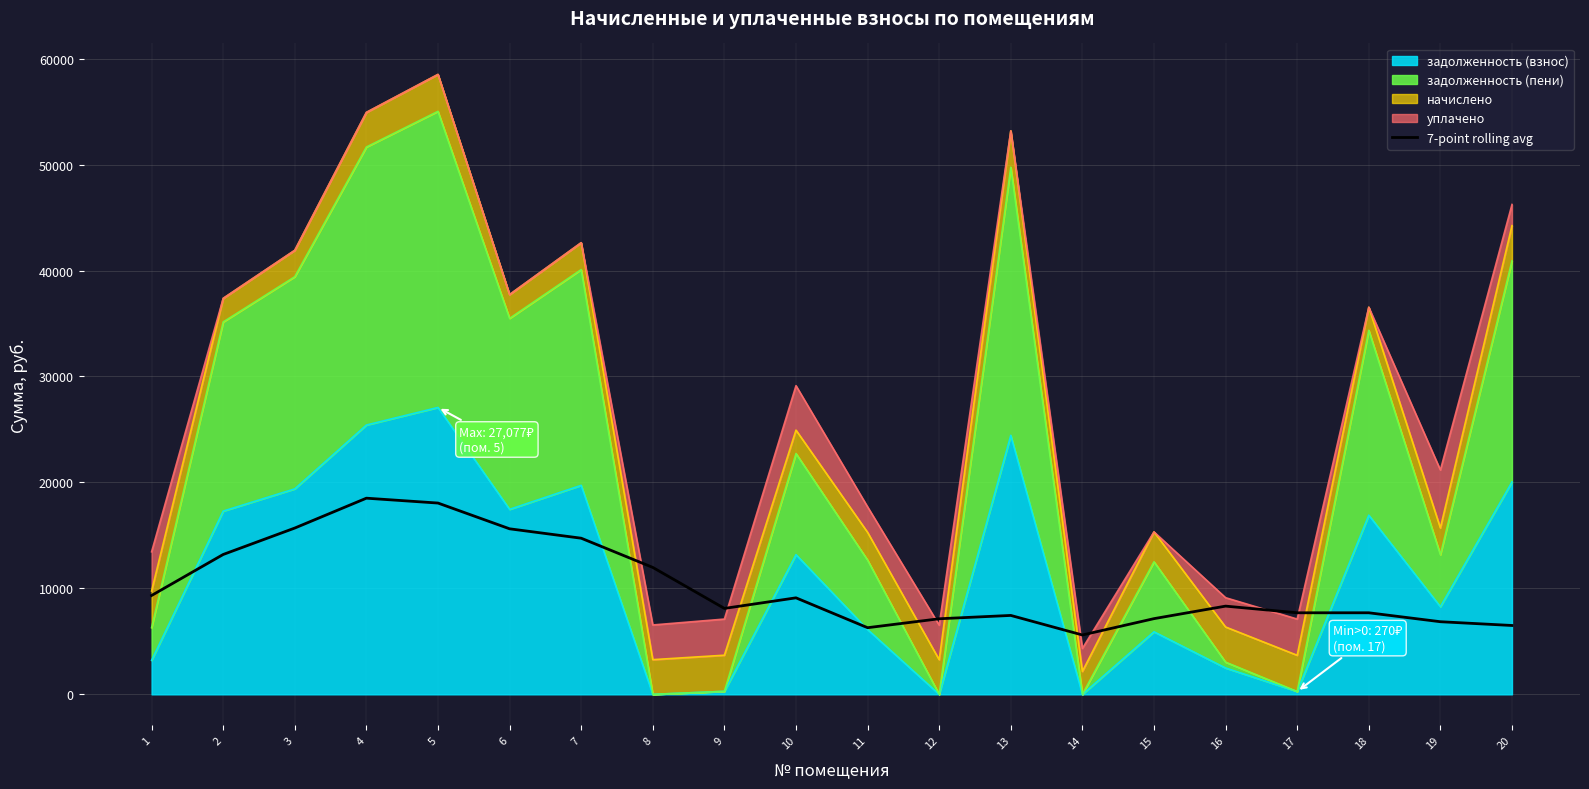

Between 12 and 5, which is larger?

5